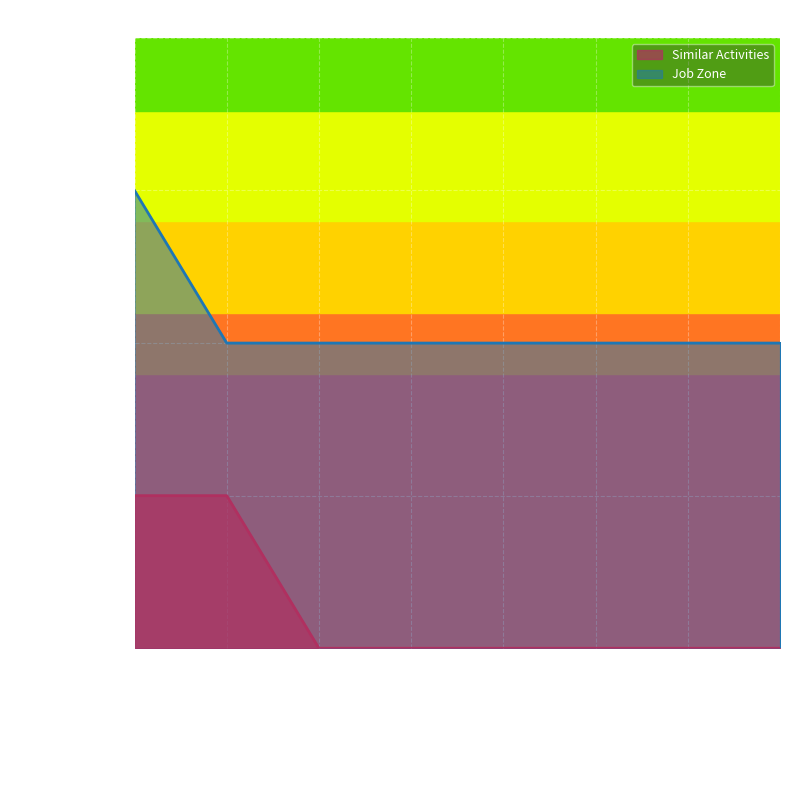

Is the value of Job Zone at Welding/Soldering Machine greater than the value of Similar Activities at Welders/Cutters?

Yes